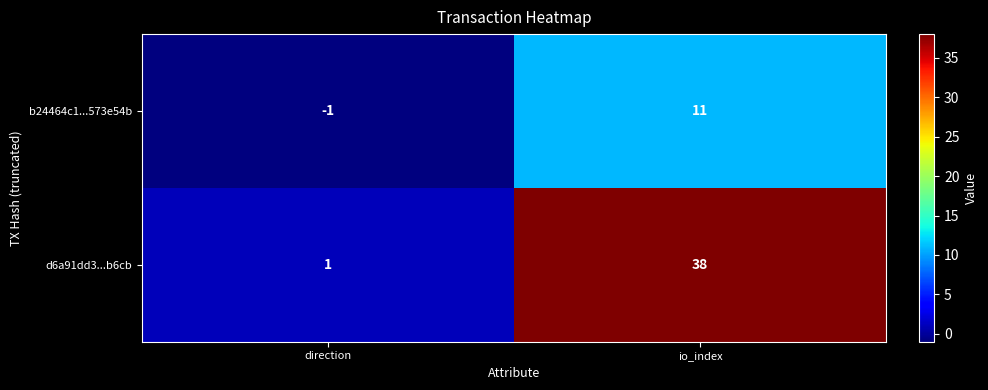

At which category is the sum across all series the highest?

io_index